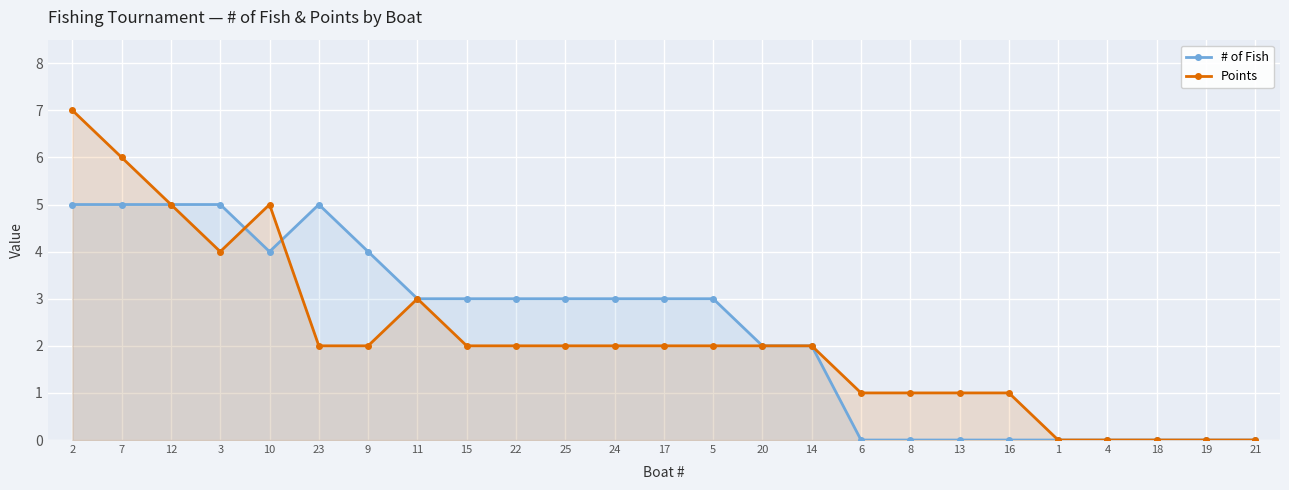

Between which two adjacent categories do Points and # of Fish first intersect?

3 and 10